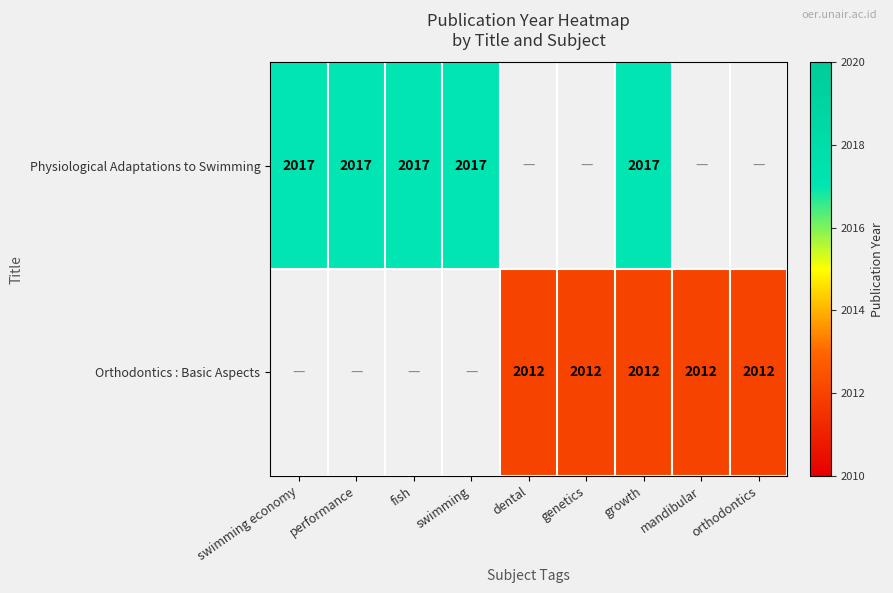

The value of Orthodontics : Basic Aspects at orthodontics is 2012. True or false?

True